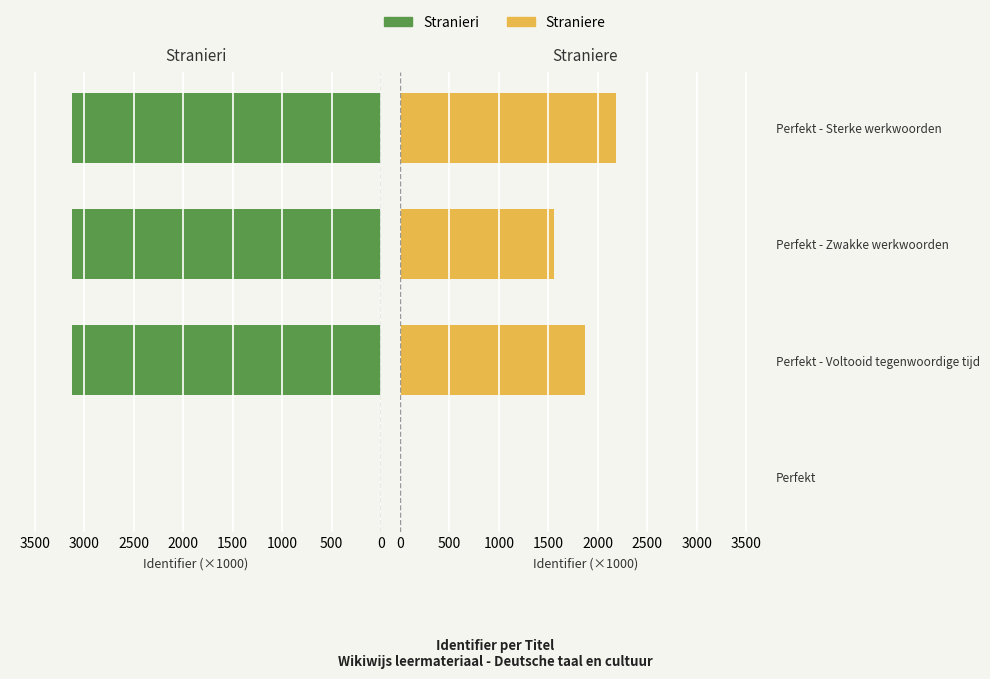

How many series are shown in this chart?

2